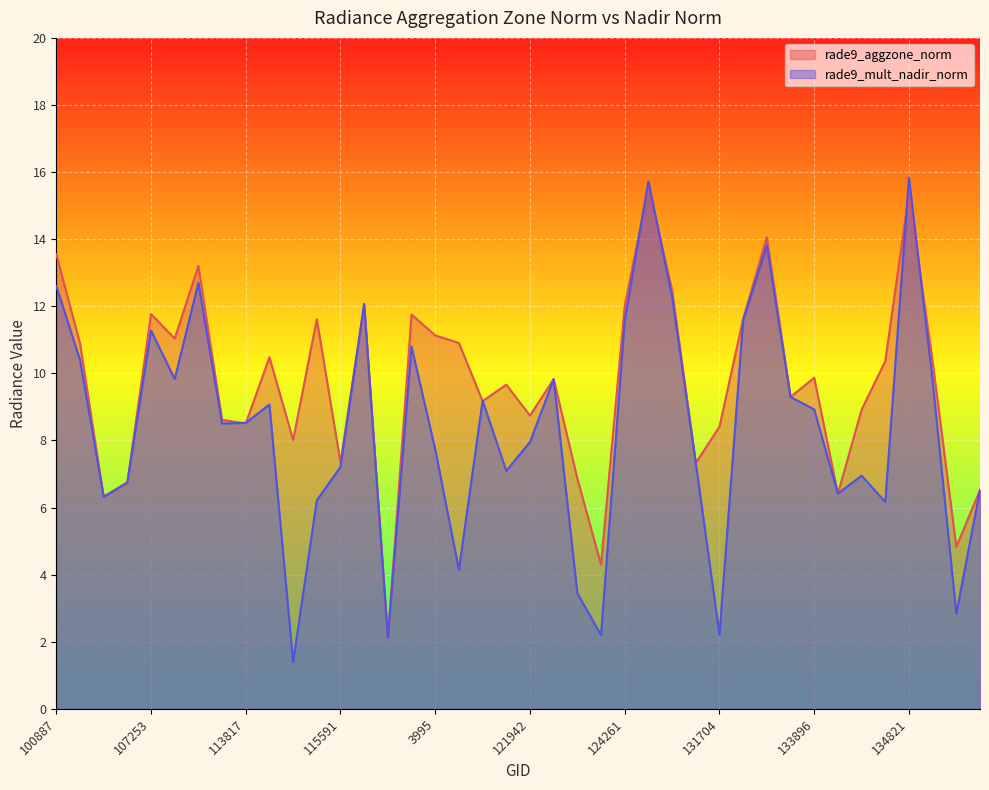

At which category is the sum across all series the highest?

130059